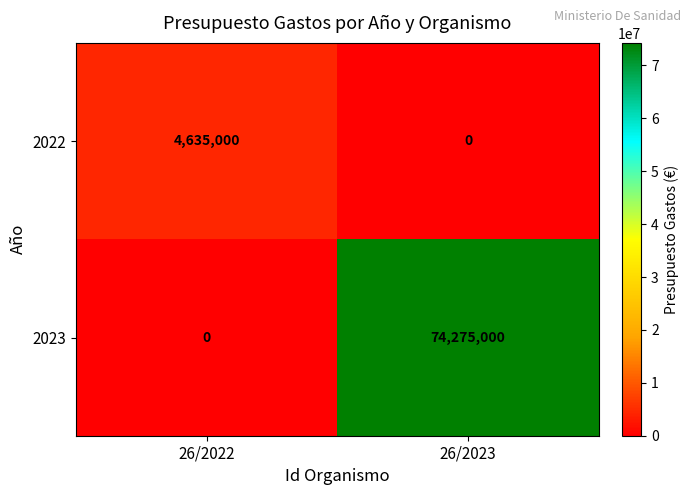

What is the difference between the highest and lowest values at 26/2023?

74275000